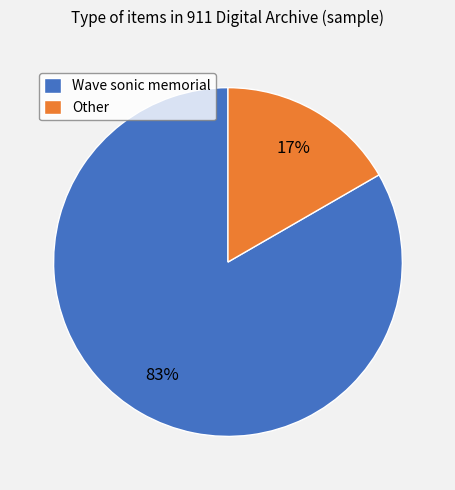

To the nearest percent, what percentage of the pie is Other?

17%